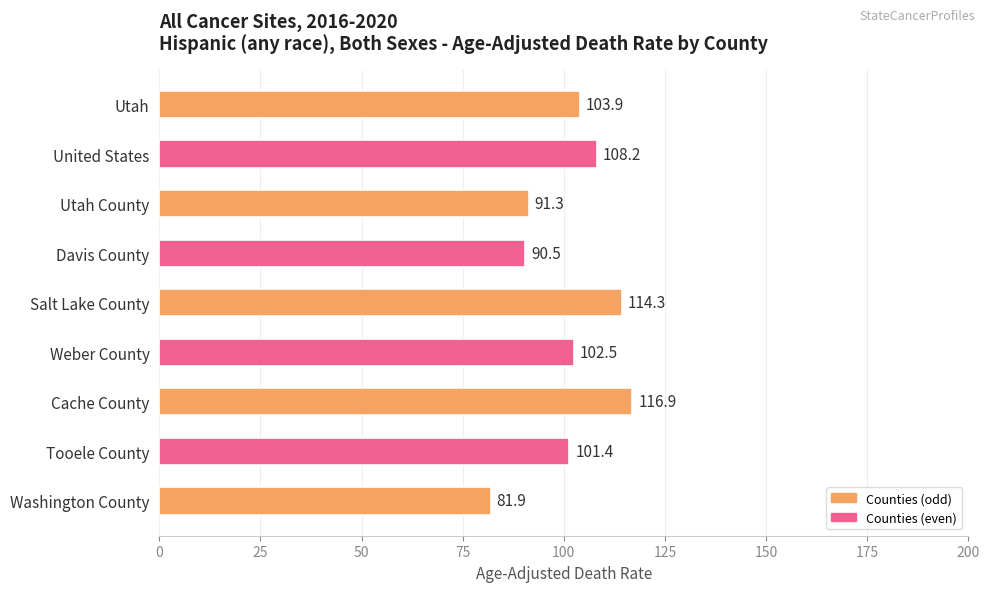

Reading top to bottom, list all the values displayed in this chart.

Utah=103.9	United States=108.2	Utah County=91.3	Davis County=90.5	Salt Lake County=114.3	Weber County=102.5	Cache County=116.9	Tooele County=101.4	Washington County=81.9